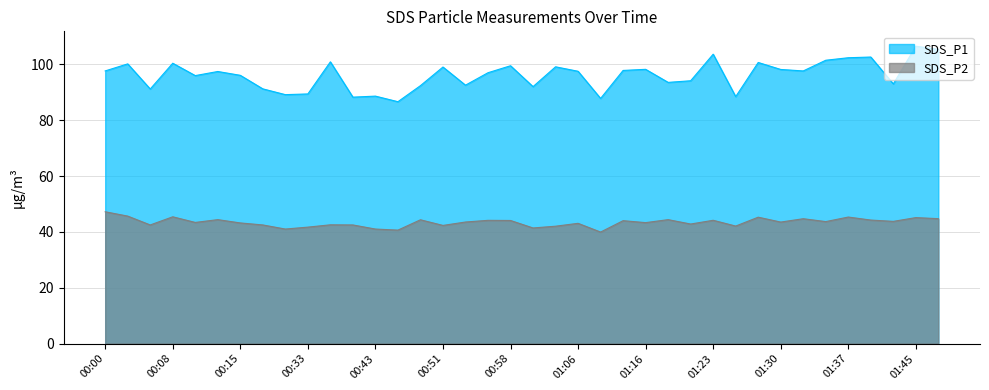

At which label does SDS_P1 reach its minimum?

00:46